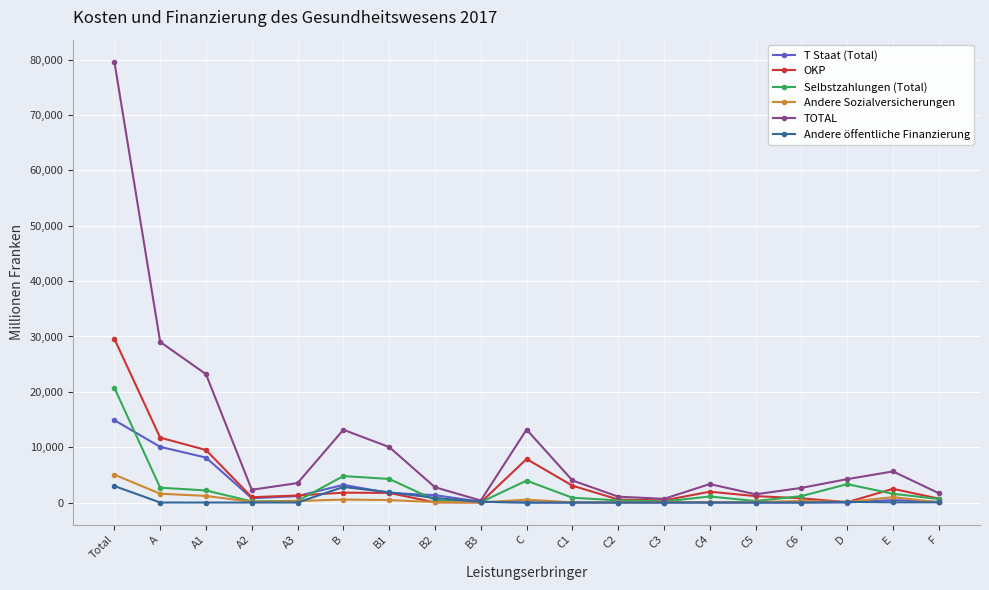

What is the label of the 6th point from the left?

B